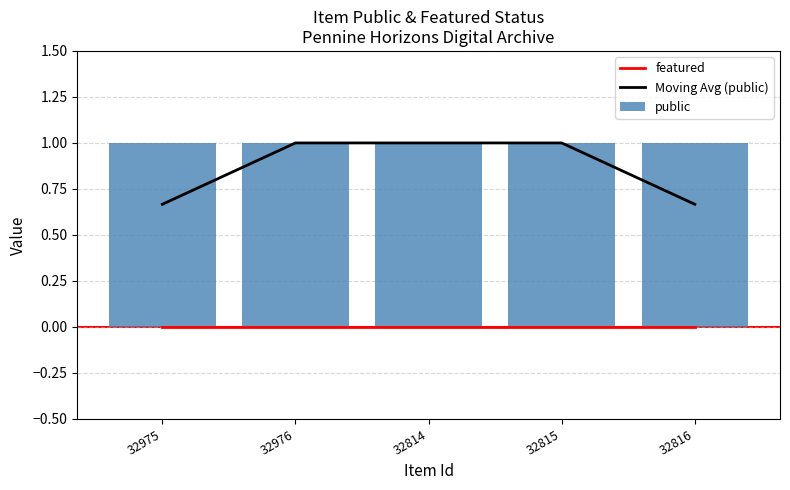

The Moving Avg (public) series shows 0.7 at 32816. True or false?

True